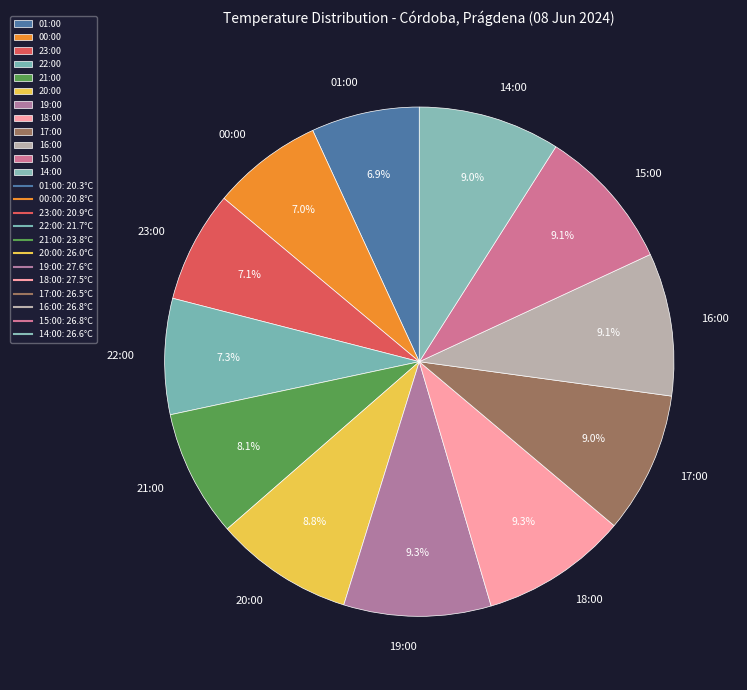

How many segments does this pie chart have?

12